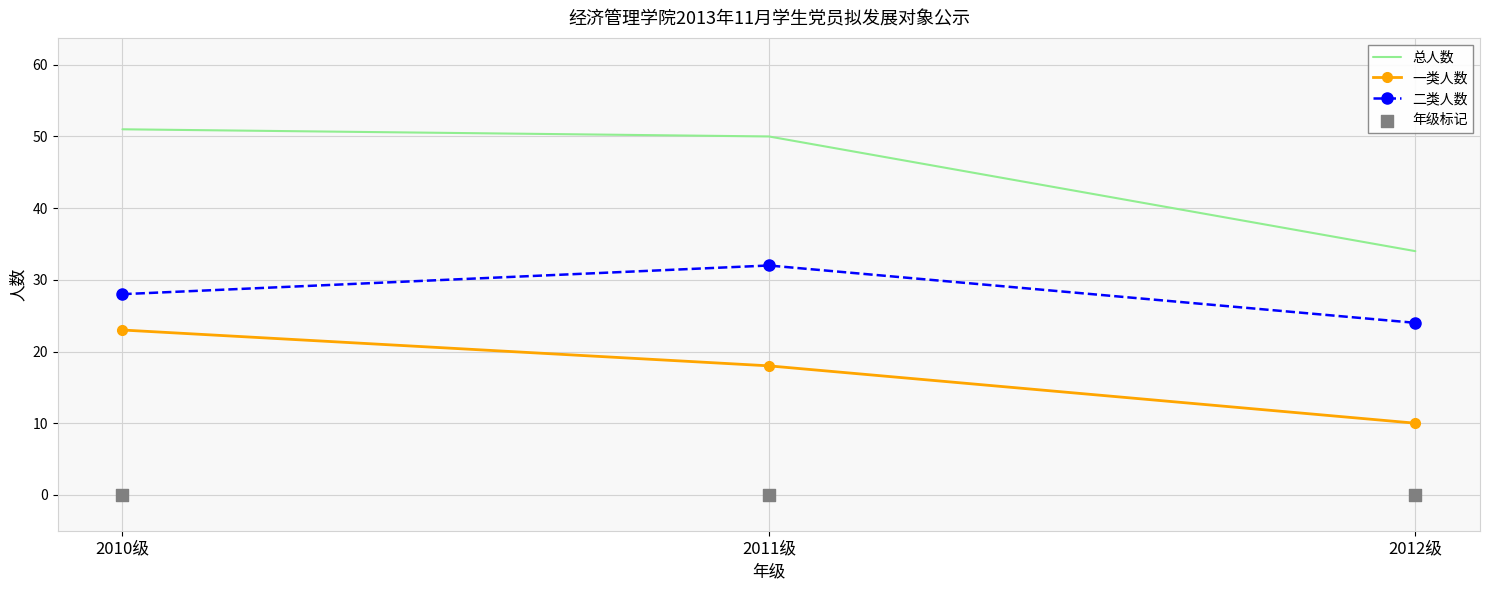

Which series contains the lowest Y value?

年级标记